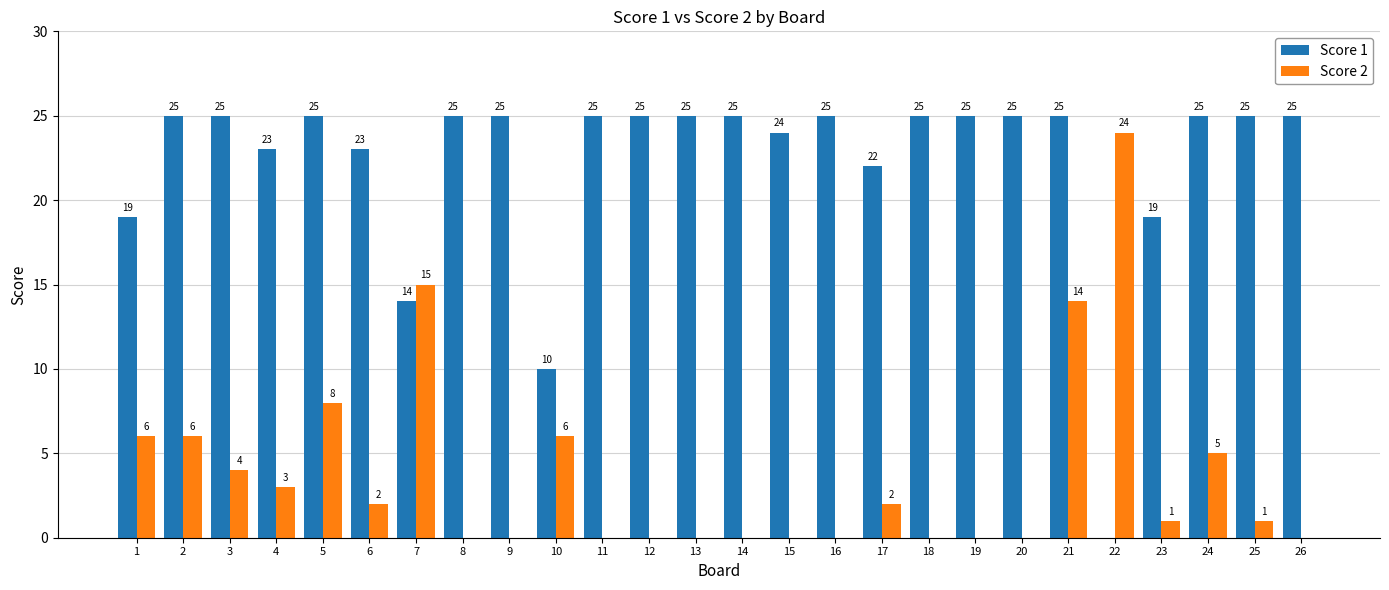

What are all the series names shown in the legend?

Score 1, Score 2